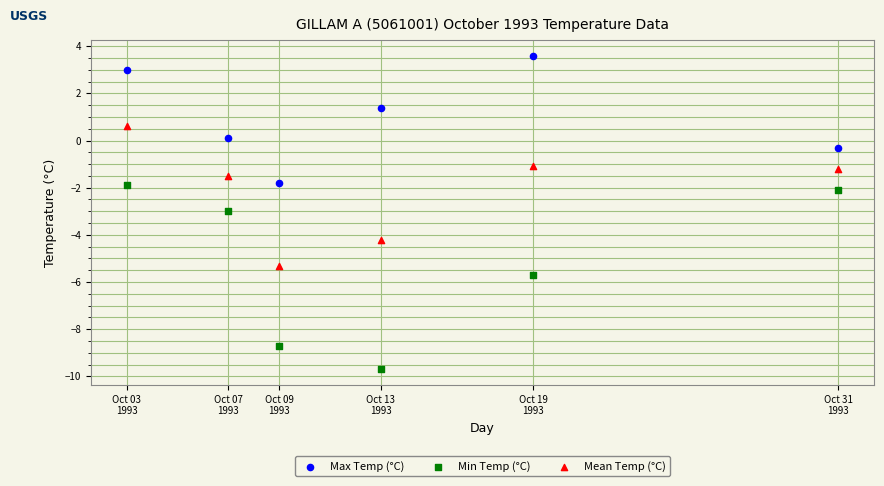

Across all data points, what is the range of X values (max minus min)?

28.0